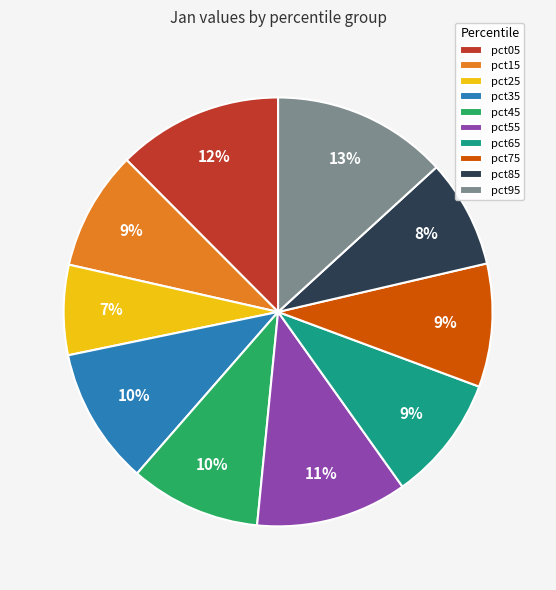

Combined, do pct65 and pct05 account for over 50%?

No